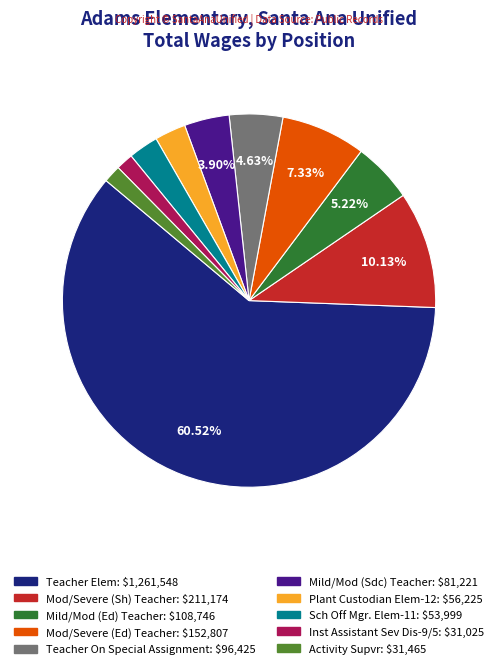

Which has a higher value, Mild/Mod (Sdc) Teacher or Mod/Severe (Ed) Teacher?

Mod/Severe (Ed) Teacher